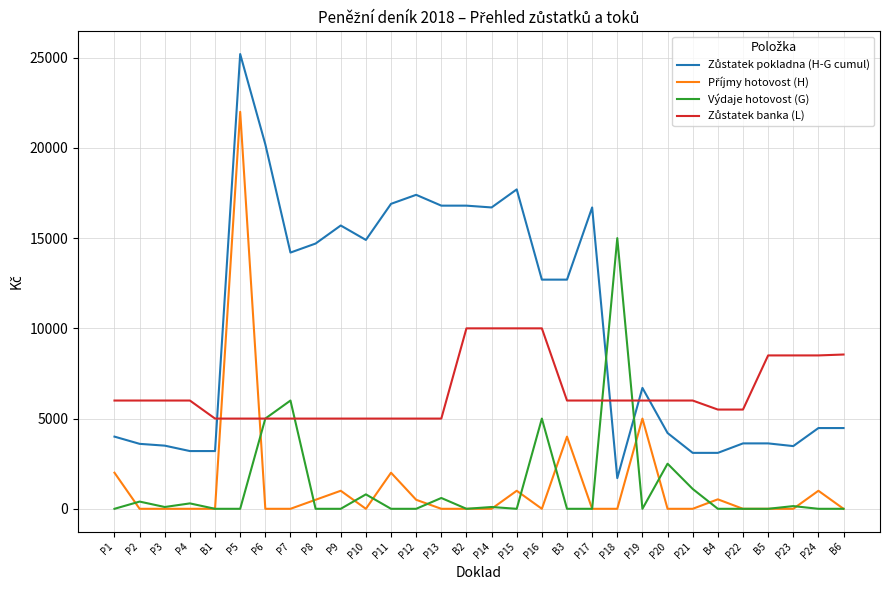

Where is Výdaje hotovost (G) nearest to the value 7500?

P7